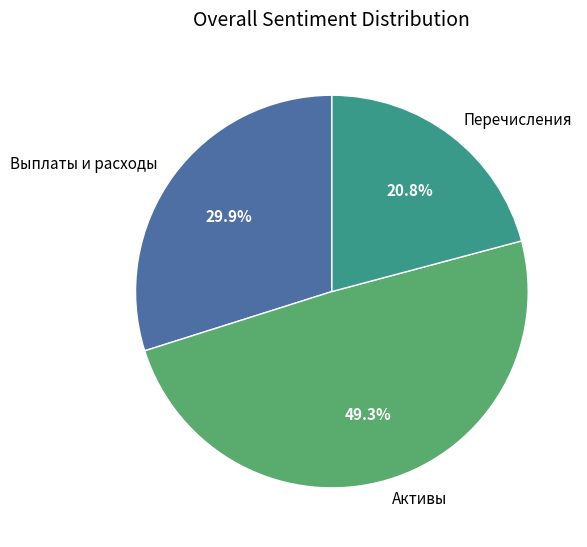

Is there any slice that represents more than half of the pie?

No